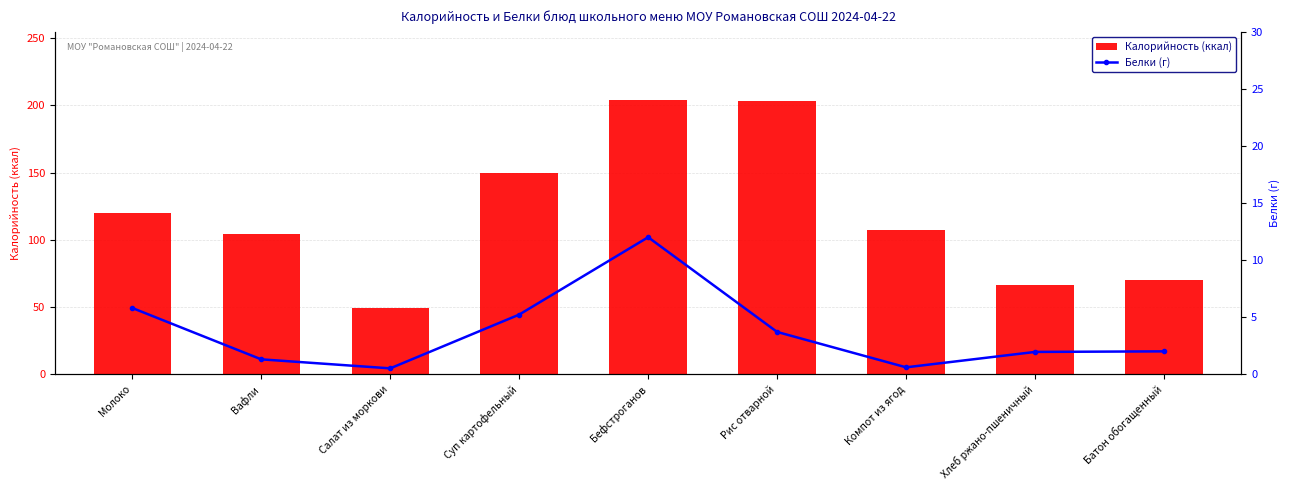

What is the lowest value of the Белки (г) series?

0.5